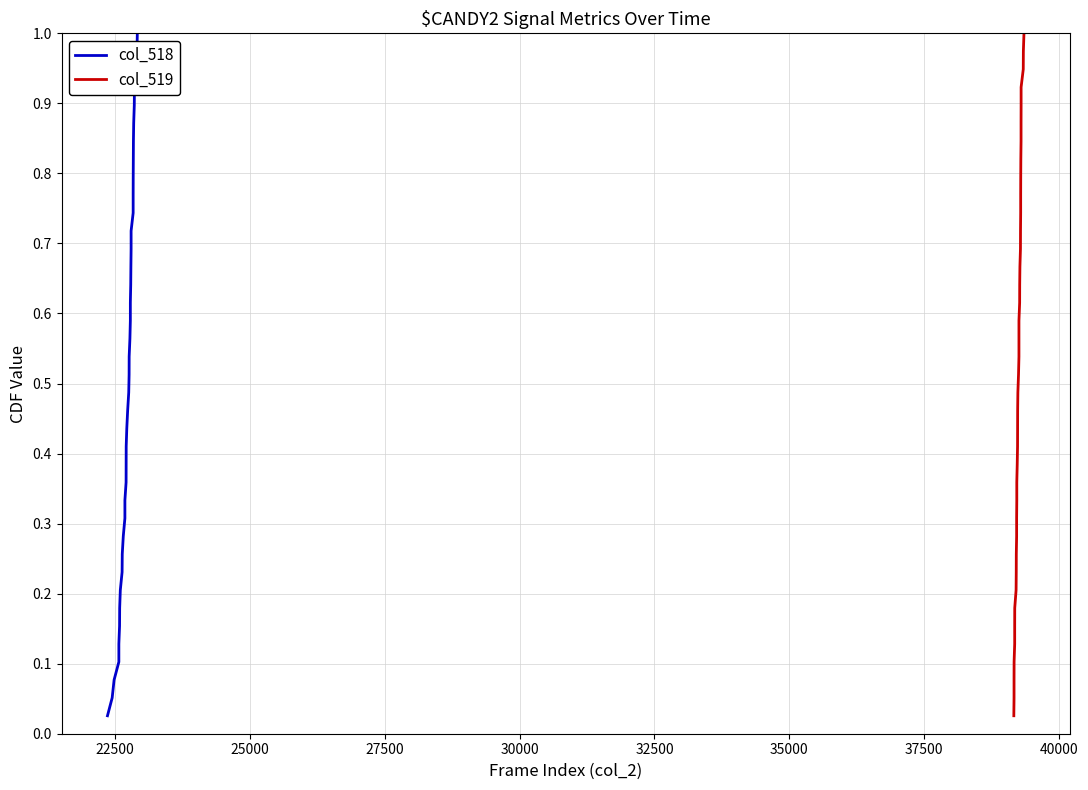

Is it true that col_518 equals 1.0 at 27?

False